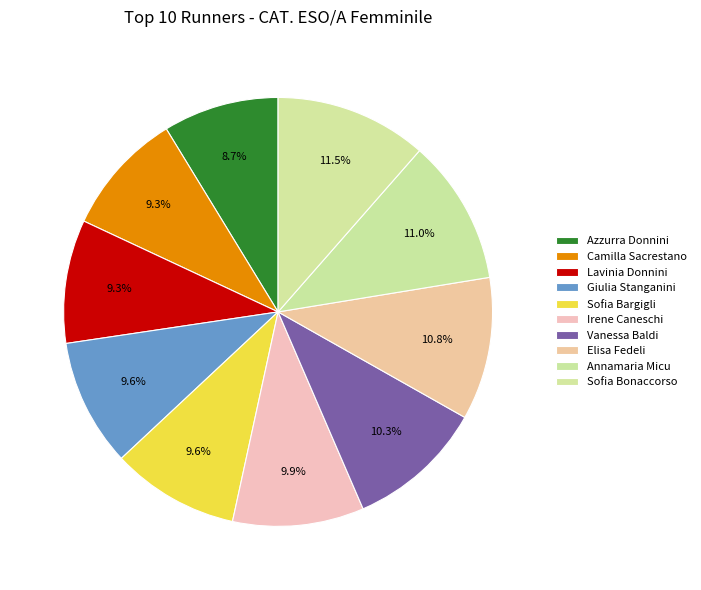

Count the number of slices in the pie.

10